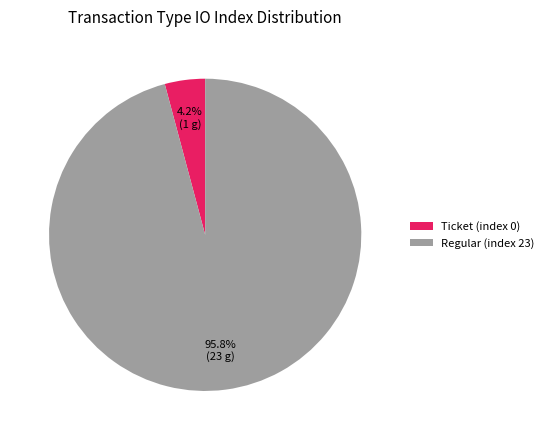

Is Ticket (index 0) the majority of the pie?

No